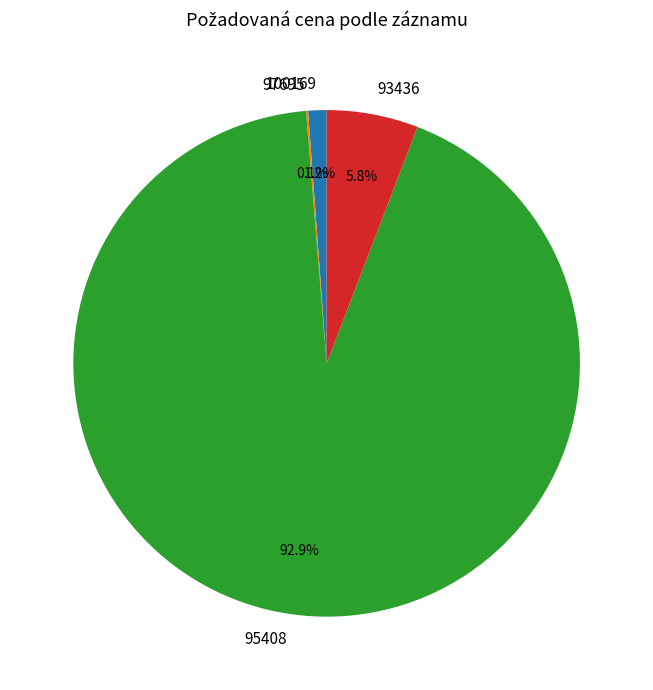

Which slice is the largest?

95408